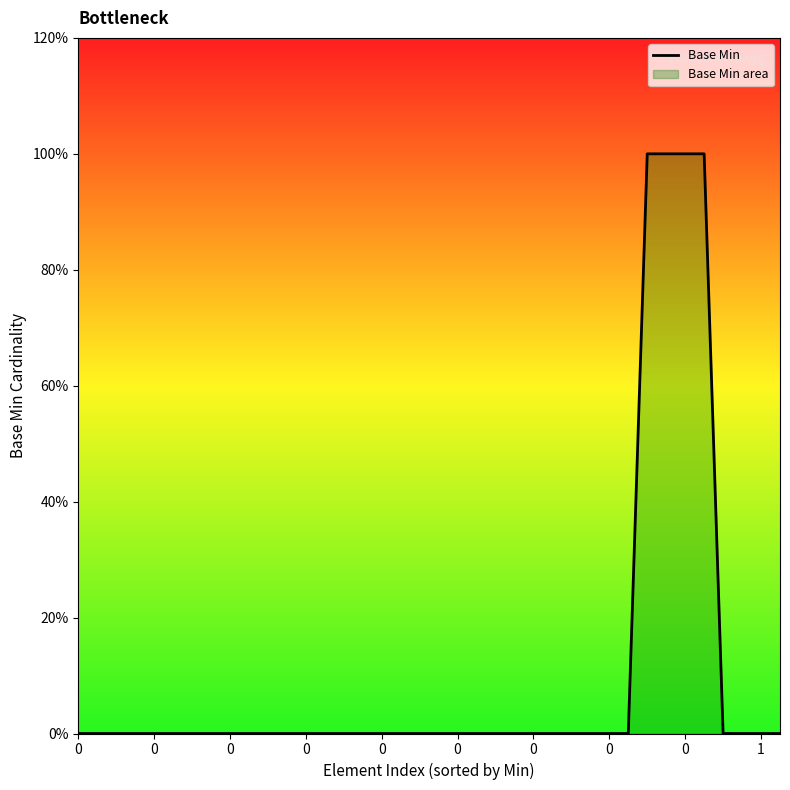

What is the value of the 32nd point from the left?

1